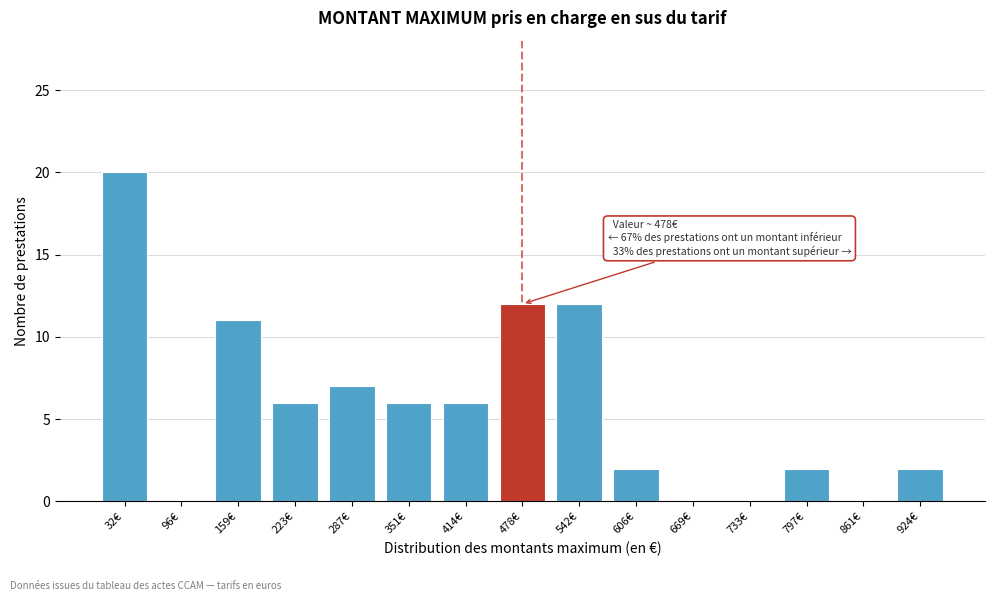

Reading left to right, extract all data points from this chart.

32€=20	96€=0	159€=11	223€=6	287€=7	351€=6	414€=6	478€=12	542€=12	606€=2	669€=0	733€=0	797€=2	861€=0	924€=2